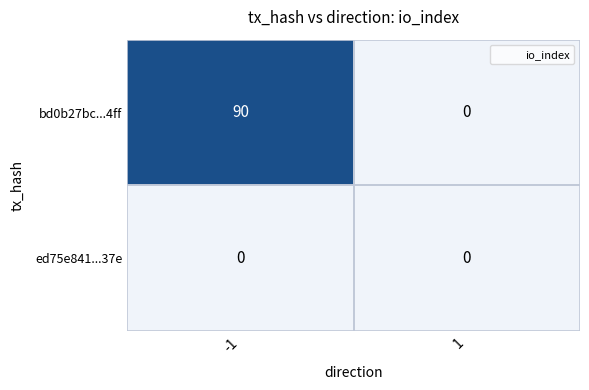

Which series has the largest total across all categories?

bd0b27bc...4ff